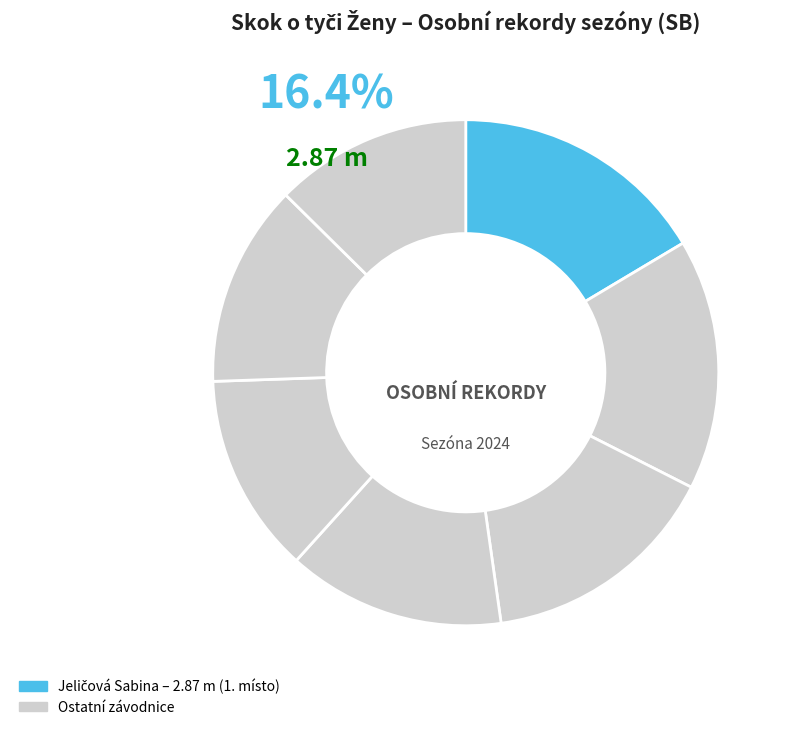

To the nearest percent, what percentage of the pie is Ondráčková Julie?

14%